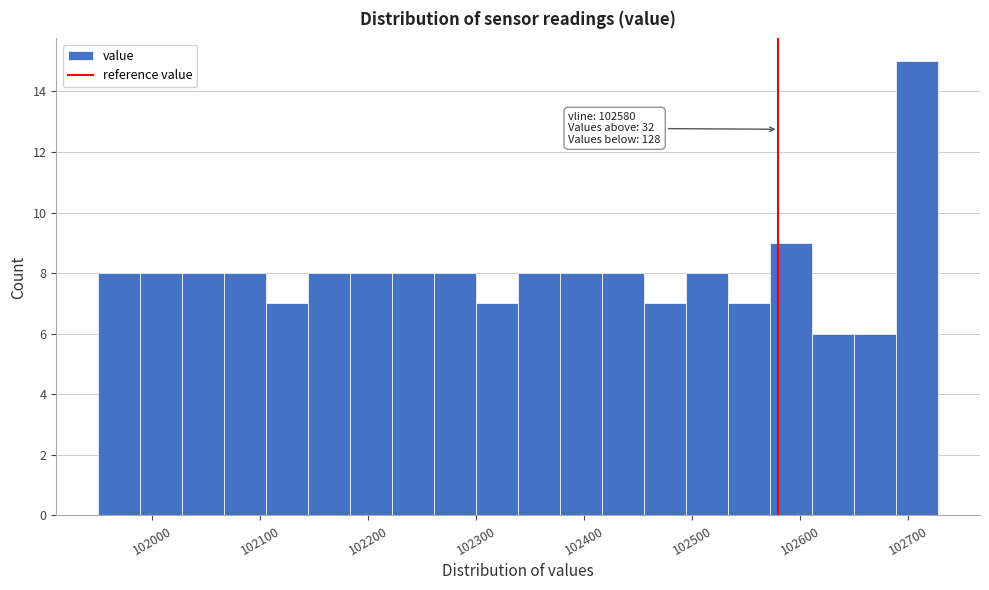

Read against the x-axis, roughly where is the centre of the tallest bar?

102710